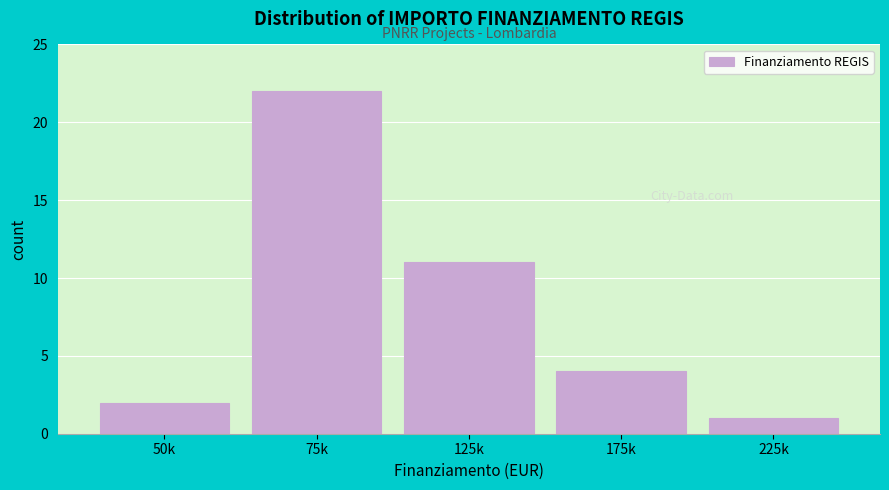

Reading right to left, transcribe all the data shown in this chart.

225k=1	175k=4	125k=11	75k=22	50k=2